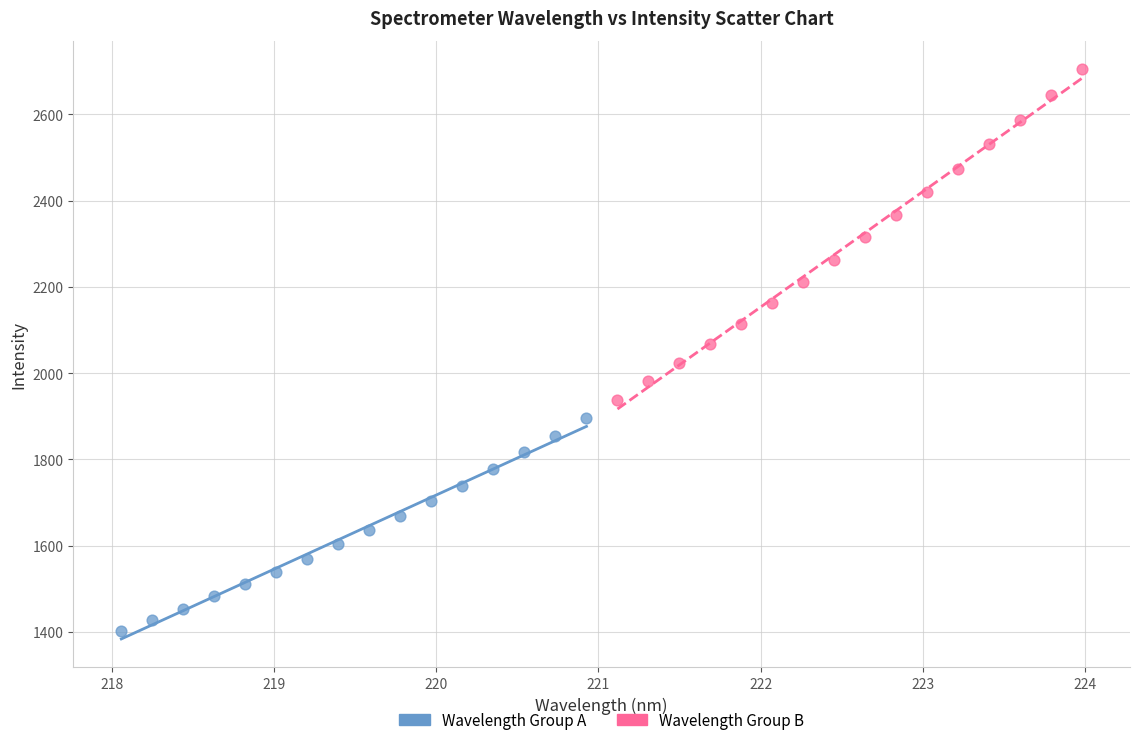

What are all the series names shown in the legend?

Wavelength Group A, Wavelength Group B